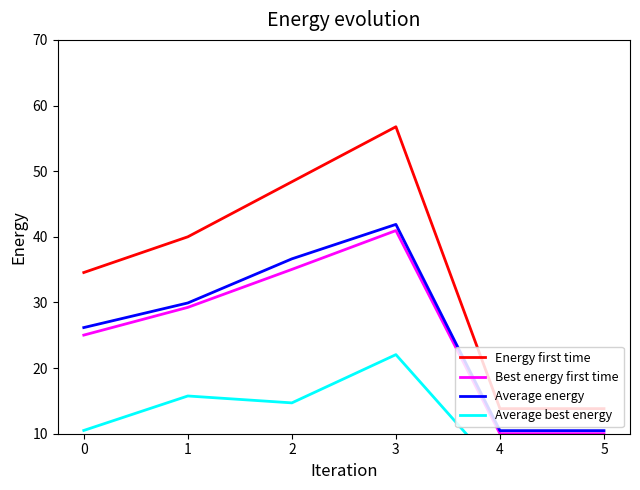

True or false: Average energy and Average best energy cross at least once.

False